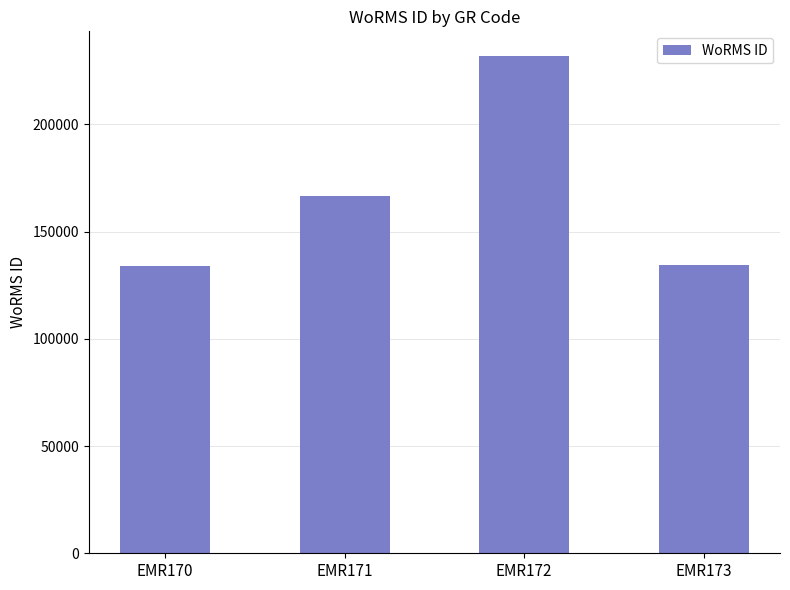

What is the sum of all values?

666718